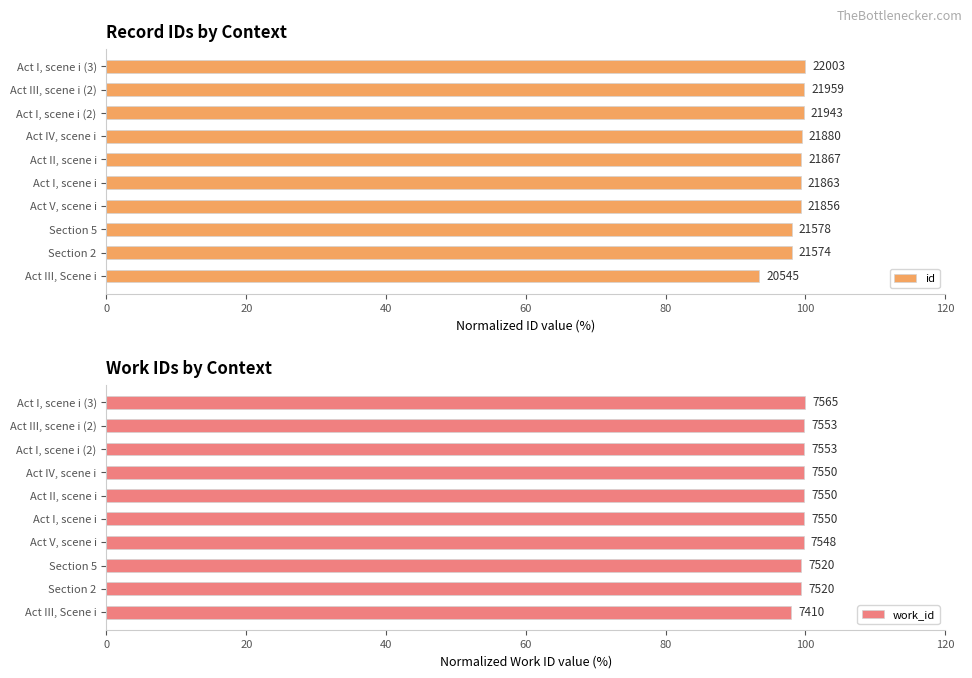

What is the difference between the maximum and minimum values in the id series?

6.6